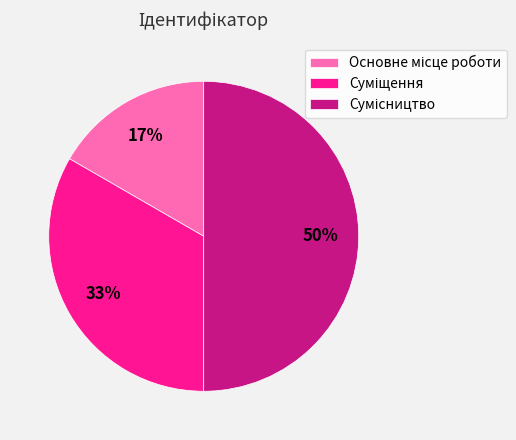

To the nearest percent, what is the average slice percentage?

33%